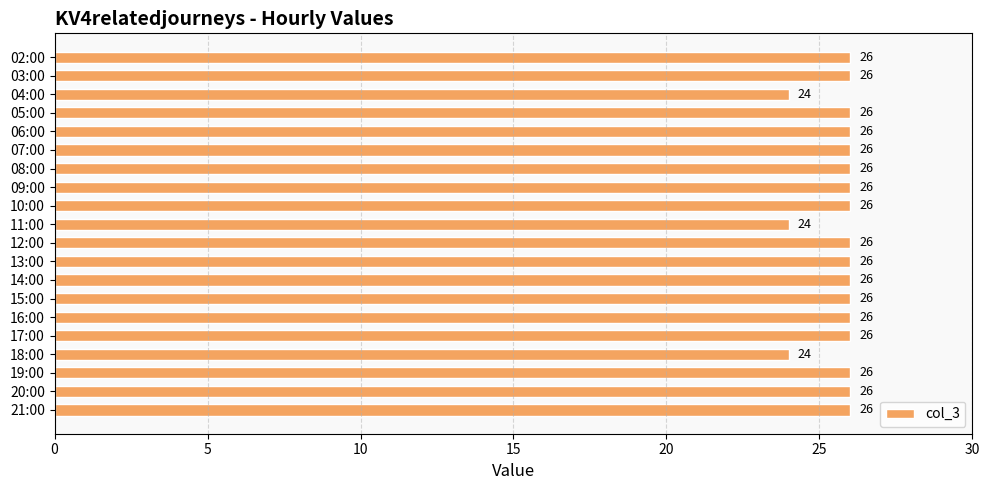

Reading top to bottom, transcribe all the data shown in this chart.

26	26	24	26	26	26	26	26	26	24	26	26	26	26	26	26	24	26	26	26